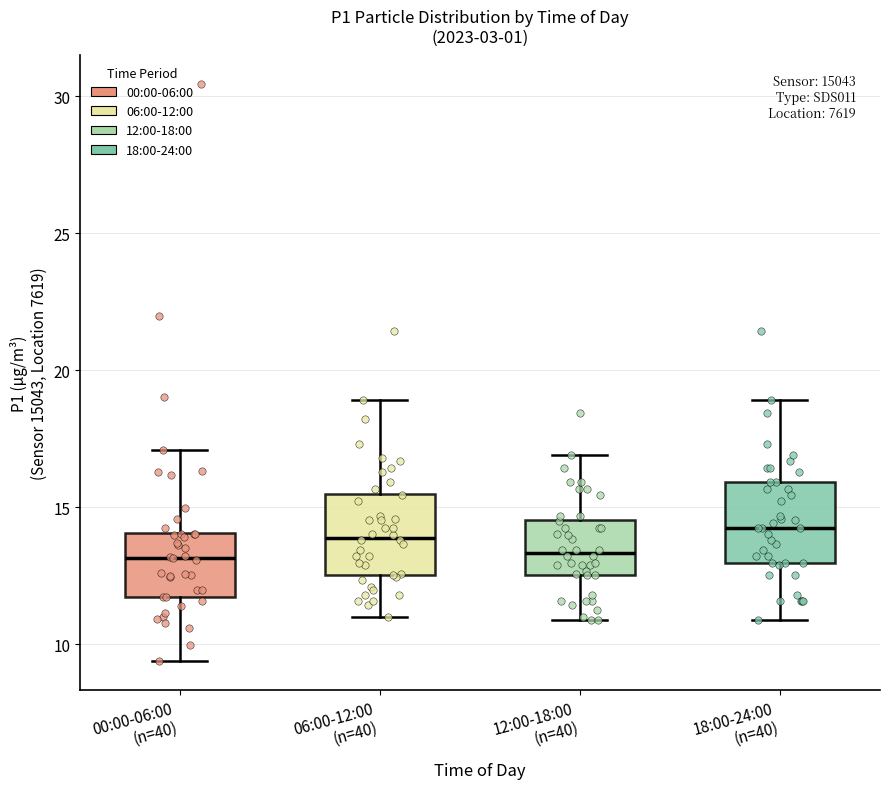

Reading left to right, transcribe this box plot: for each box, give where its median line is, the range the box spans, and where its two whiskers end, as read against the y-axis. The values are not printed on the chart, so give them approximately, as read against the axis.

00:00-06:00 (n=40): median 13.0, box 11.5 to 14.0, whiskers 9.5 to 17.0
06:00-12:00 (n=40): median 14.0, box 12.5 to 15.5, whiskers 11.0 to 19.0
12:00-18:00 (n=40): median 13.5, box 12.5 to 14.5, whiskers 11.0 to 17.0
18:00-24:00 (n=40): median 14.0, box 13.0 to 16.0, whiskers 11.0 to 19.0